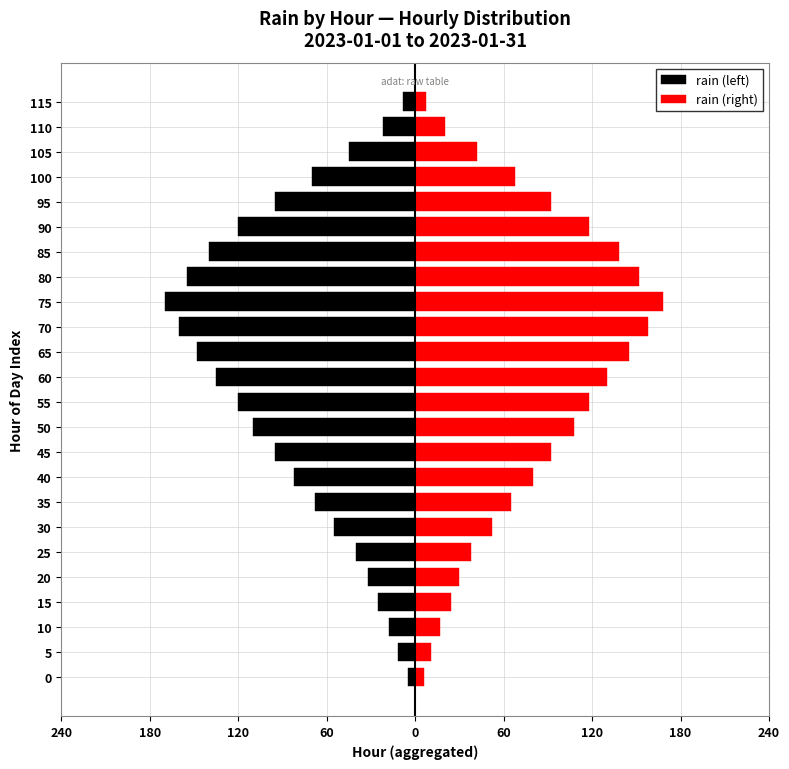

Which has a higher value, 75 or 35?

35